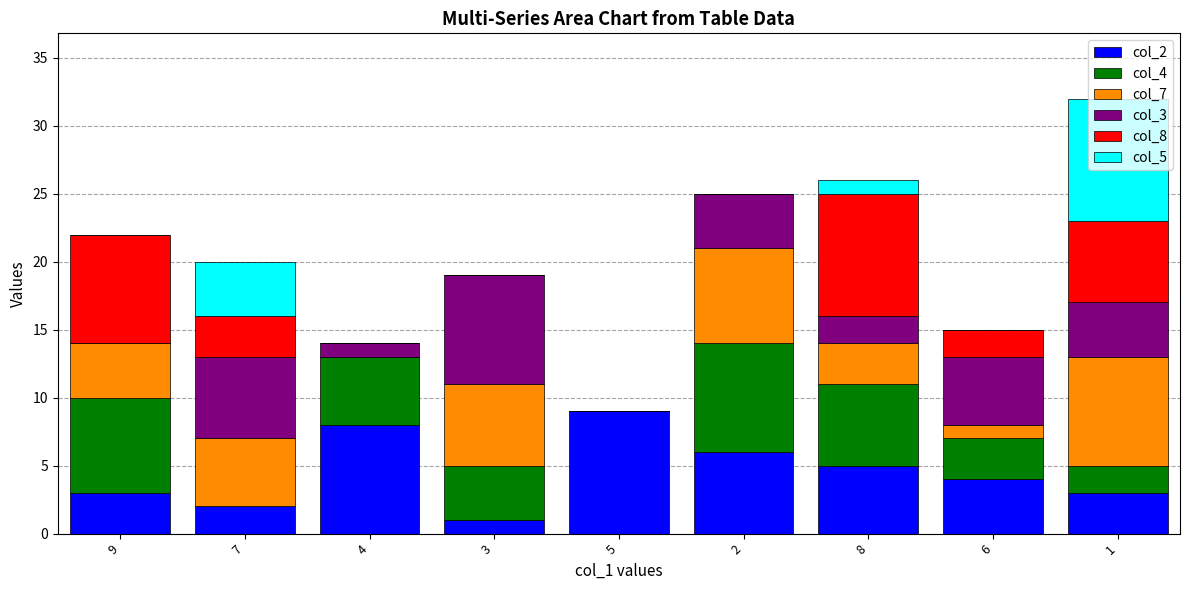

What is the total value across all series at 3?

19